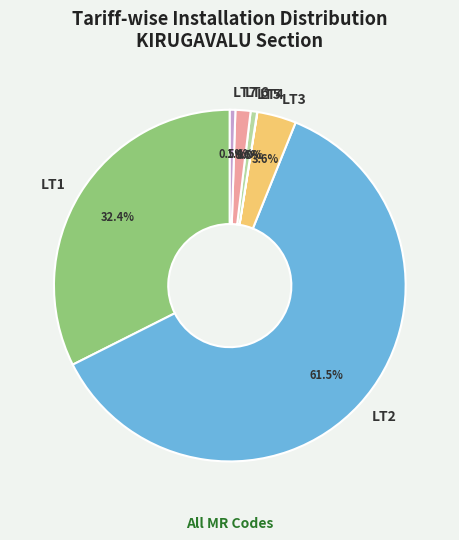

What percentage is the LT5 slice, to the nearest percent?

1%